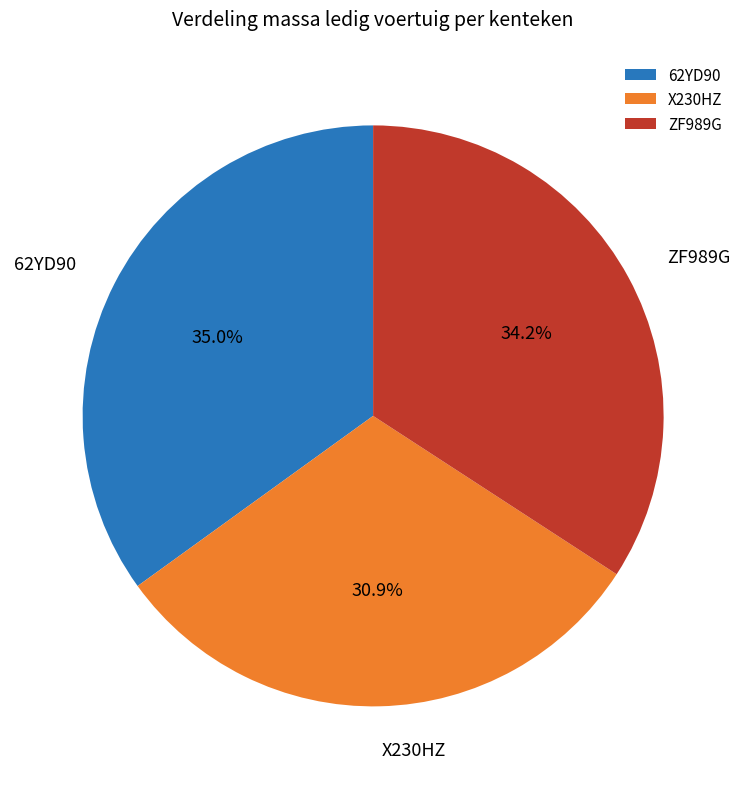

To the nearest percent, what percentage of the pie is 62YD90?

35%